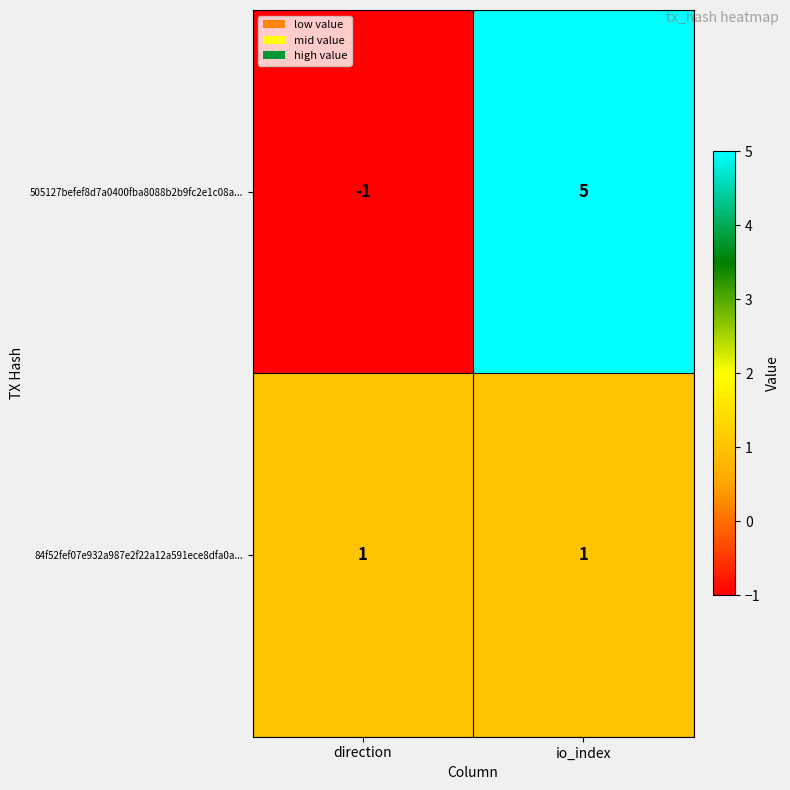

True or false: 505127befef8d7a0400fba8088b2b9fc2e1c08a... has a value of -1 at direction.

True